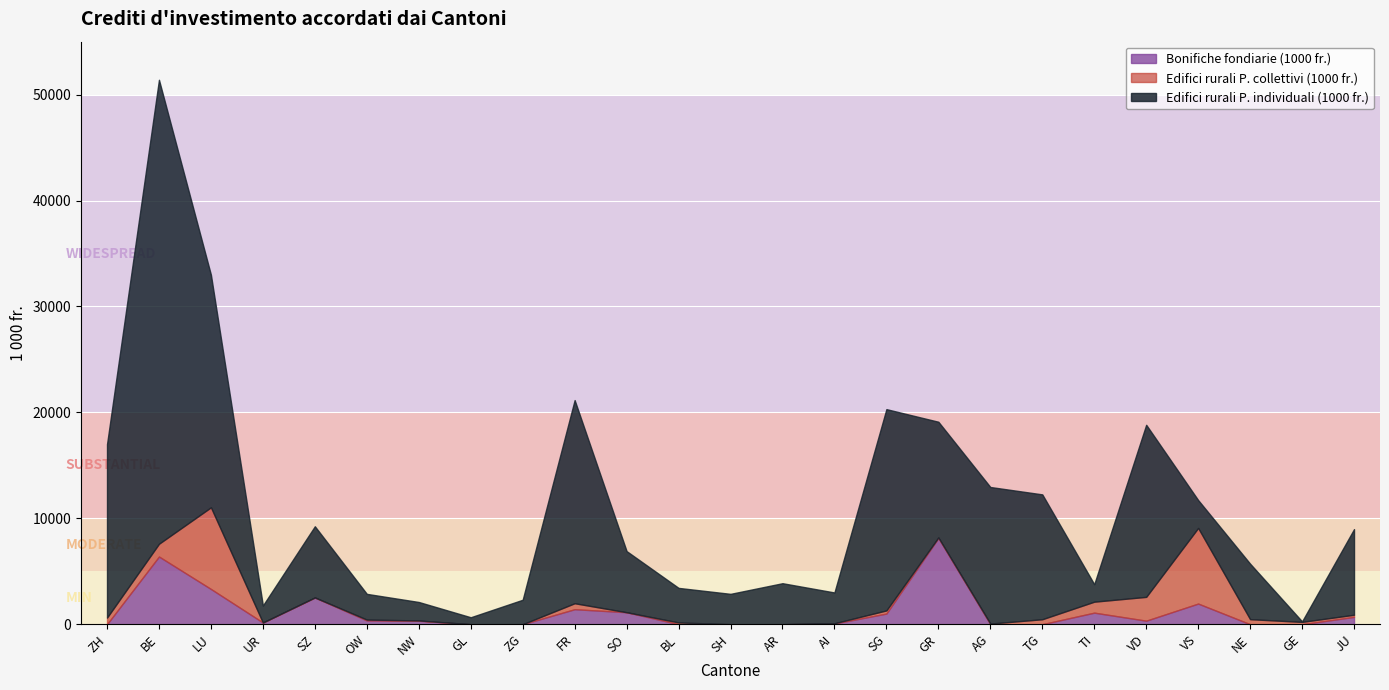

Which series has the largest range (max minus min)?

Edifici rurali P. individuali (1000 fr.)